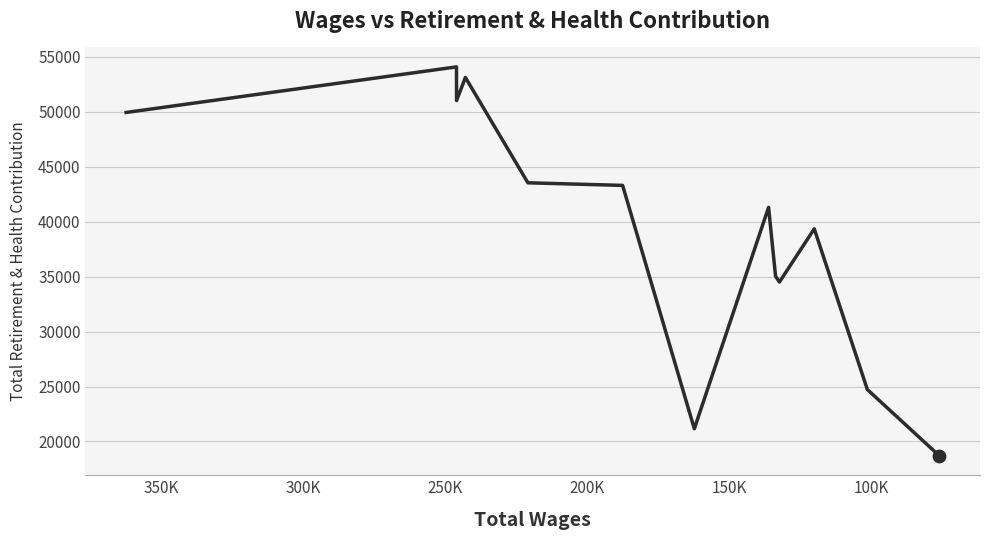

Which has a higher value, 200K or 150K?

200K